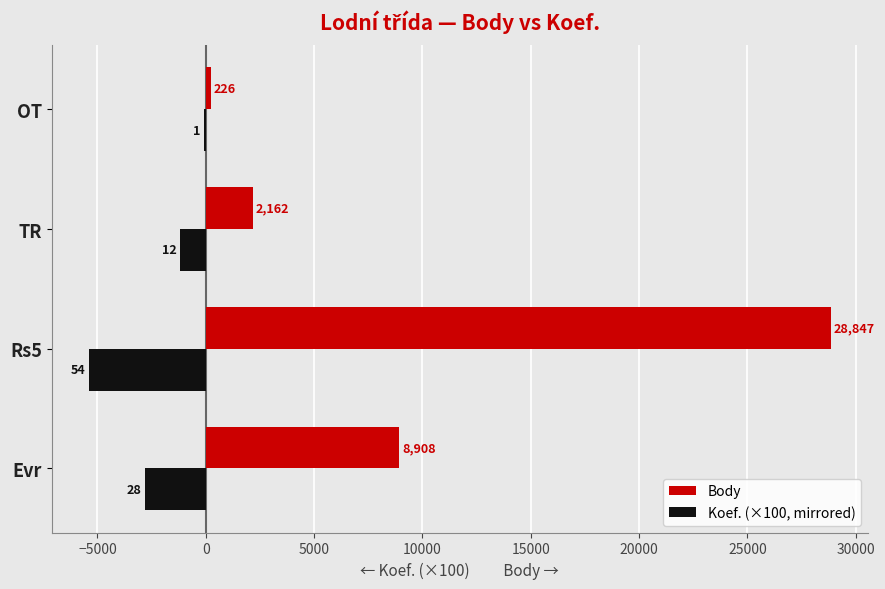

True or false: Koef. (×100, mirrored) has a value of -965 at Evr.

False